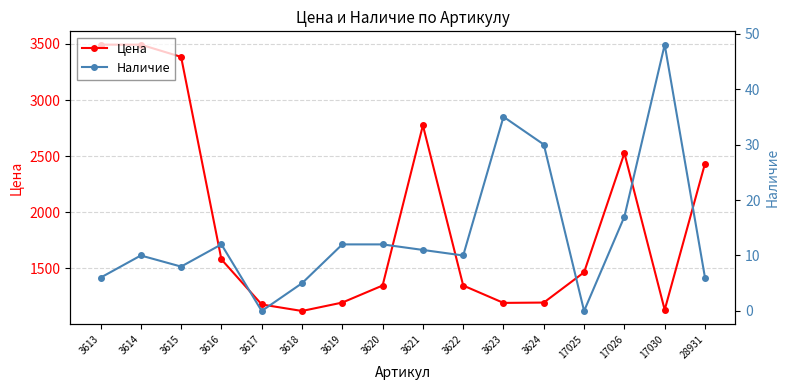

Is it true that Цена equals 546 at 3623?

False